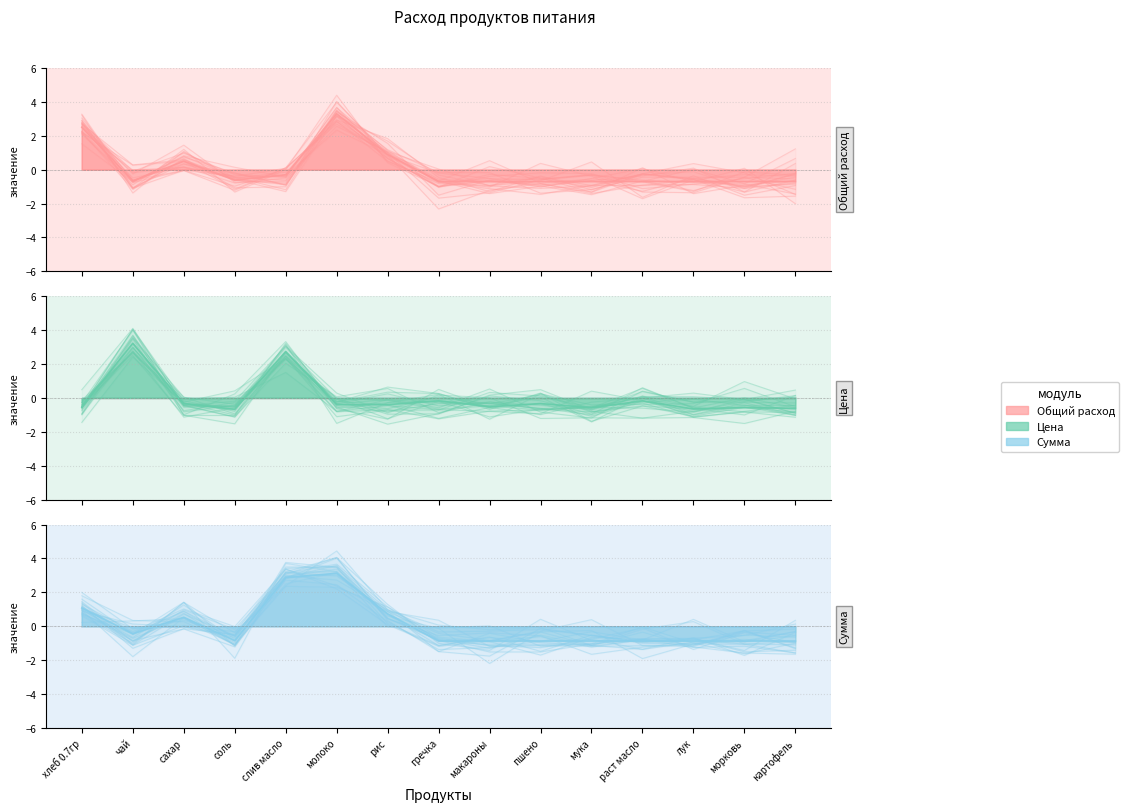

Reading left to right, transcribe all the data shown in this chart.

Общий расход: хлеб 0.7гр=2.5	чай=-0.7	сахар=0.5	соль=-0.6	слив масло=-0.3	молоко=3.3	рис=0.9	гречка=-0.7	макароны=-0.7	пшено=-0.7	мука=-0.7	раст масло=-0.7	лук=-0.7	морковь=-0.7	картофель=-0.7
Цена: хлеб 0.7гр=-0.5	чай=3.2	сахар=-0.3	соль=-0.7	слив масло=2.7	молоко=-0.4	рис=-0.4	гречка=-0.2	макароны=-0.5	пшено=-0.3	мука=-0.6	раст масло=-0.2	лук=-0.7	морковь=-0.6	картофель=-0.6
Сумма: хлеб 0.7гр=1.1	чай=-0.4	сахар=0.5	соль=-0.9	слив масло=2.9	молоко=3.1	рис=0.7	гречка=-0.9	макароны=-0.9	пшено=-0.9	мука=-0.9	раст масло=-0.9	лук=-0.9	морковь=-0.9	картофель=-0.9